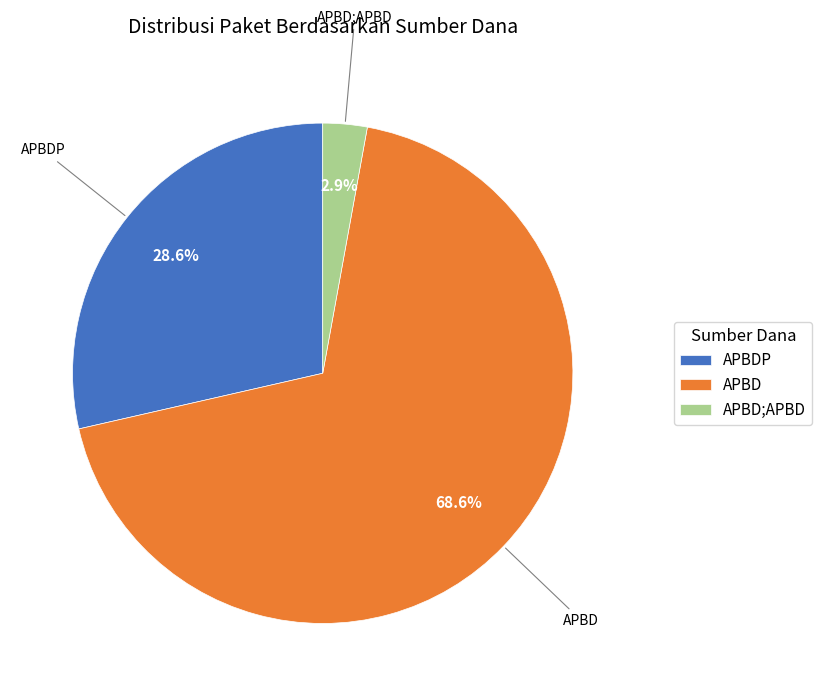

Rank the categories by value from highest to lowest.

APBD, APBDP, APBD;APBD